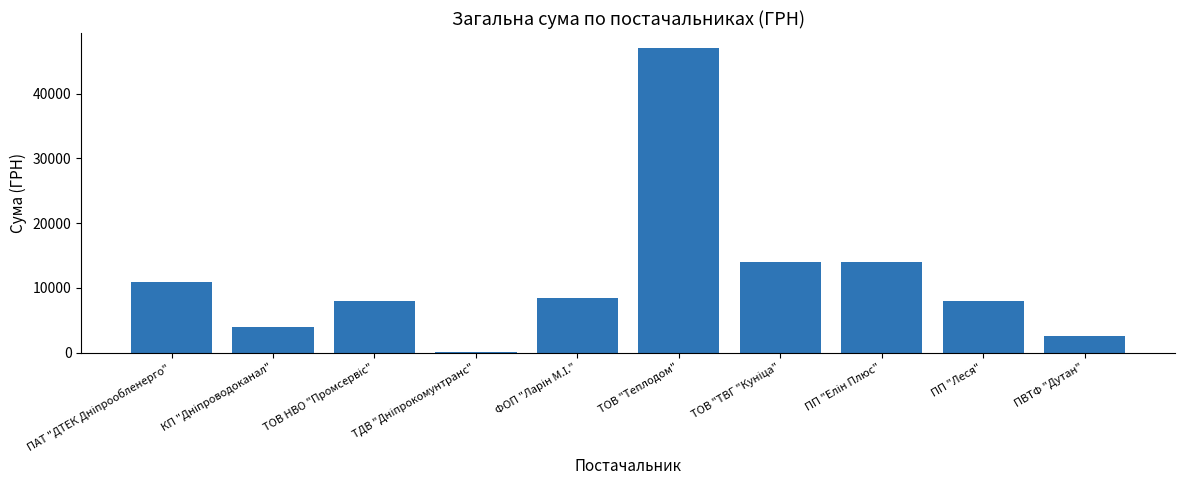

Which category has the highest value across all series?

ТОВ "Теплодом"